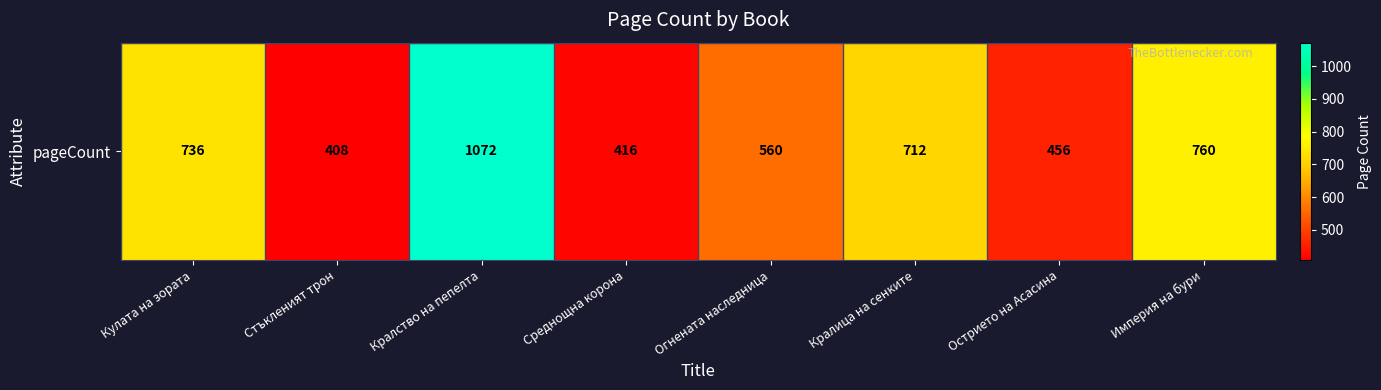

Rank the categories by value from highest to lowest.

Кралство на пепелта, Империя на бури, Кулата на зората, Кралица на сенките, Огнената наследница, Острието на Асасина, Среднощна корона, Стъкленият трон